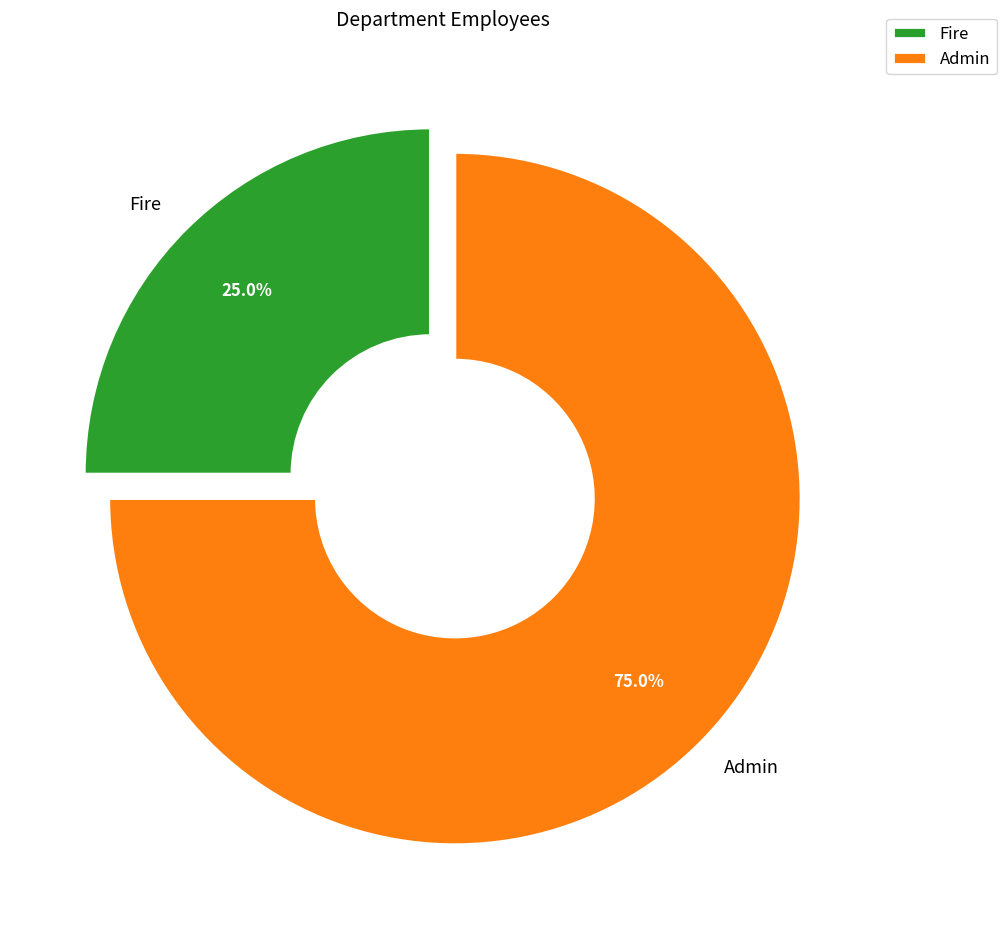

Which slice is the smallest?

Fire